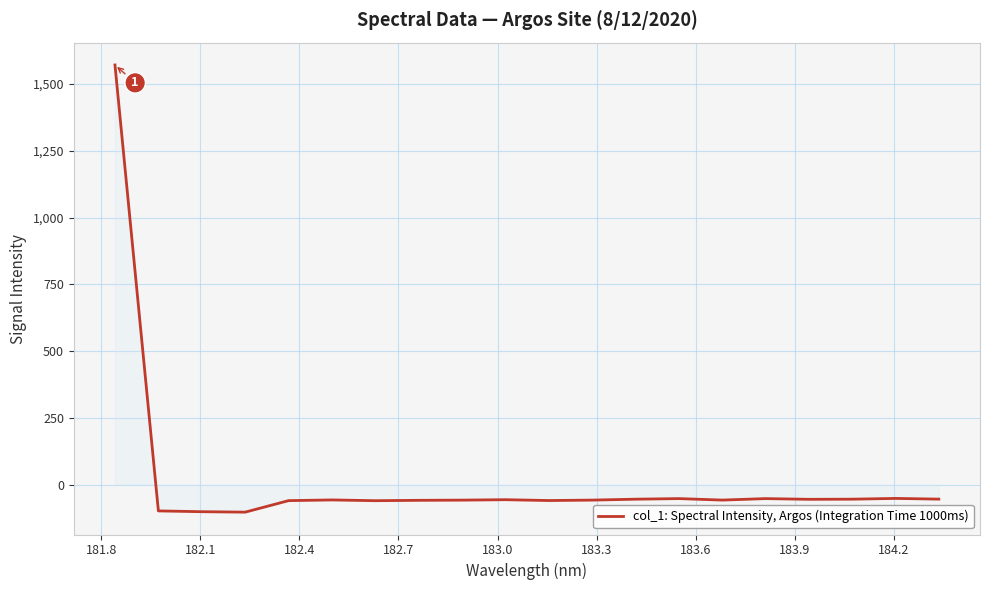

What is the smallest value displayed?

-103.3